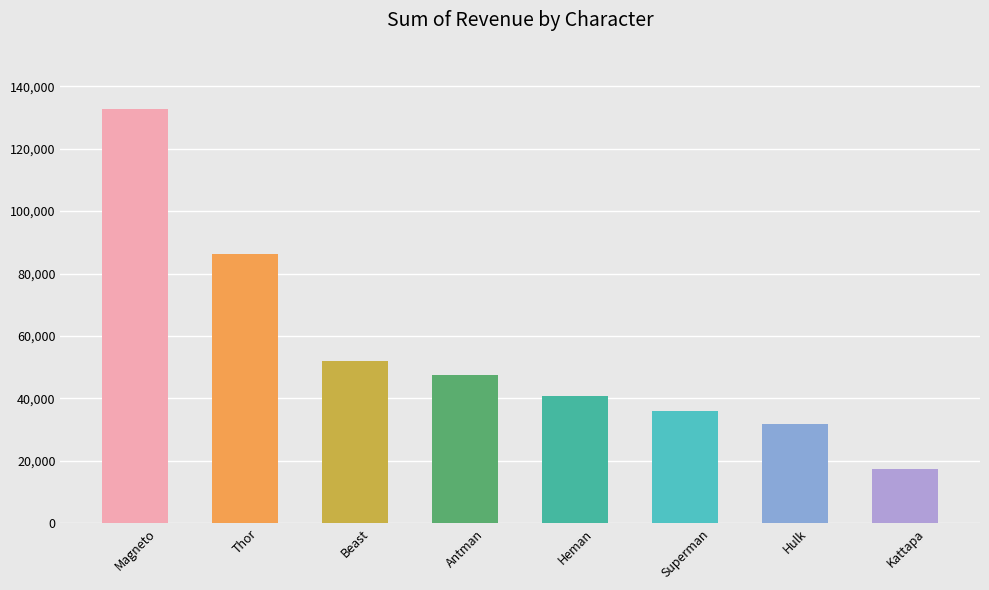

What is the label of the 4th bar from the left?

Antman